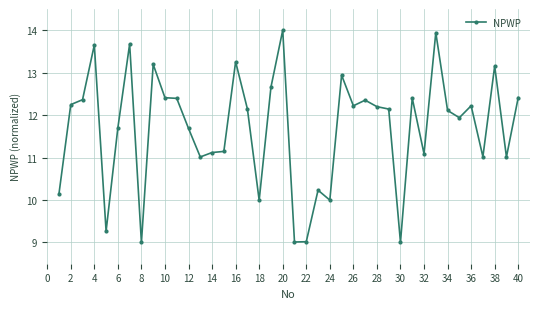

Count the number of categories in the chart.

40